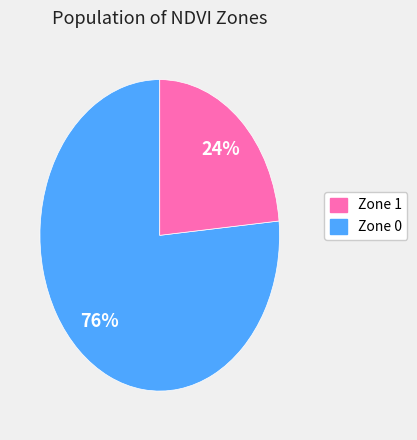

How many segments does this pie chart have?

2